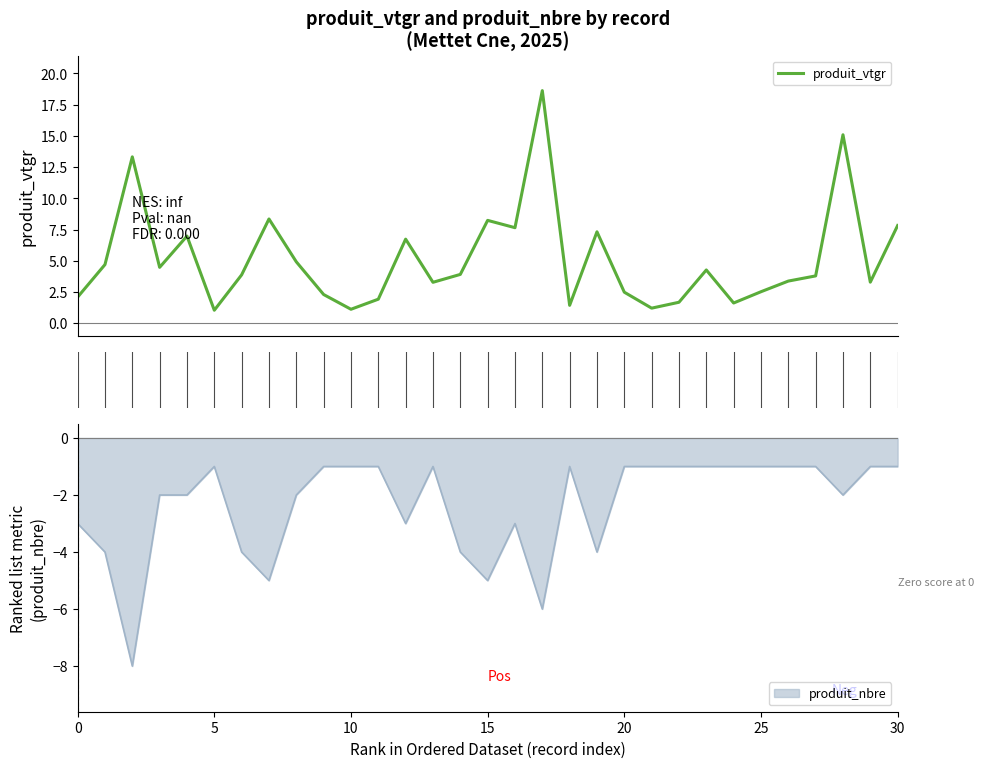

The produit_nbre series shows -1 at 25. True or false?

True